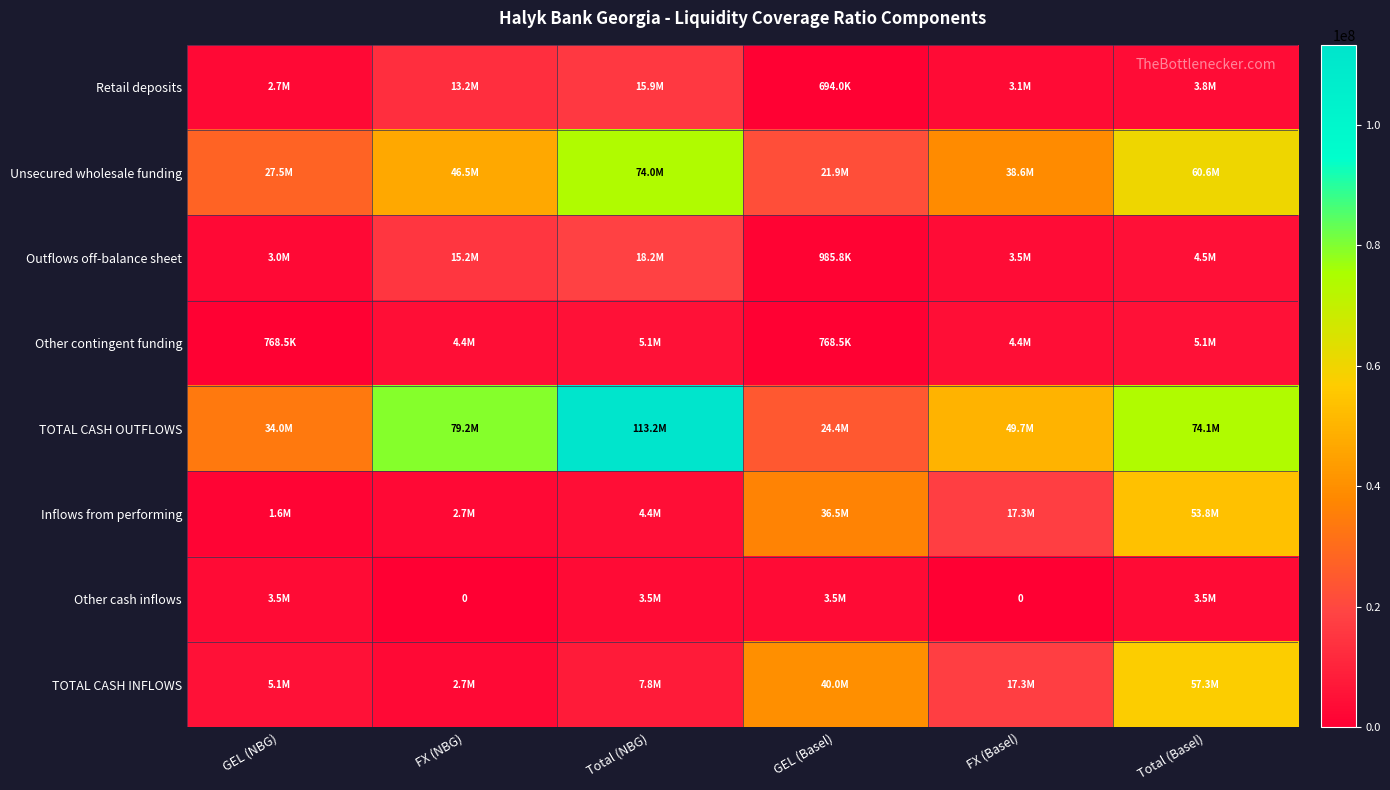

What value does the Retail deposits series have at GEL (Basel)?

694004.7